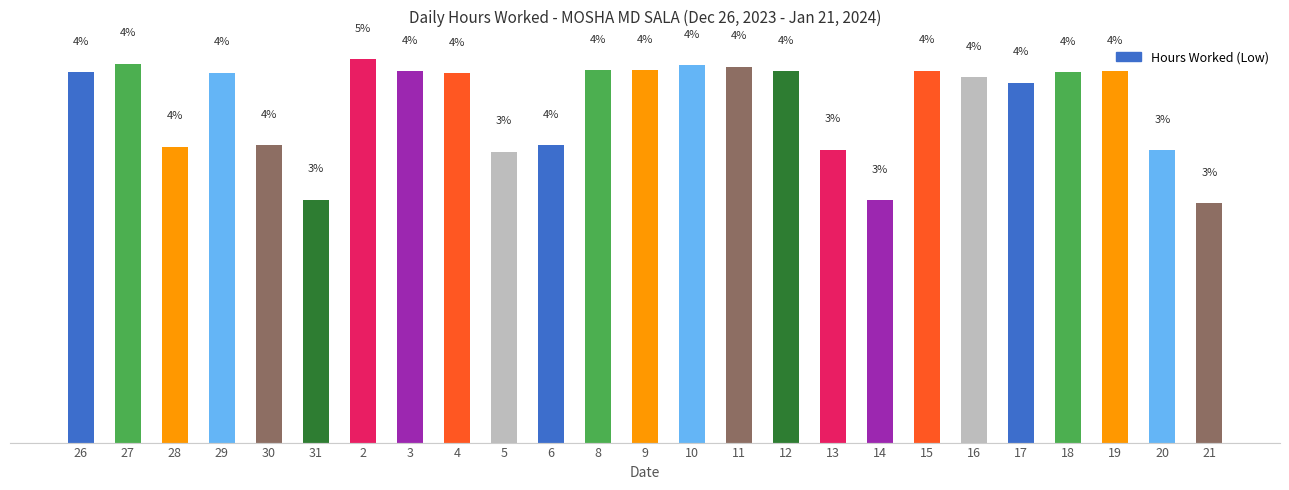

Are the bars horizontal?

No